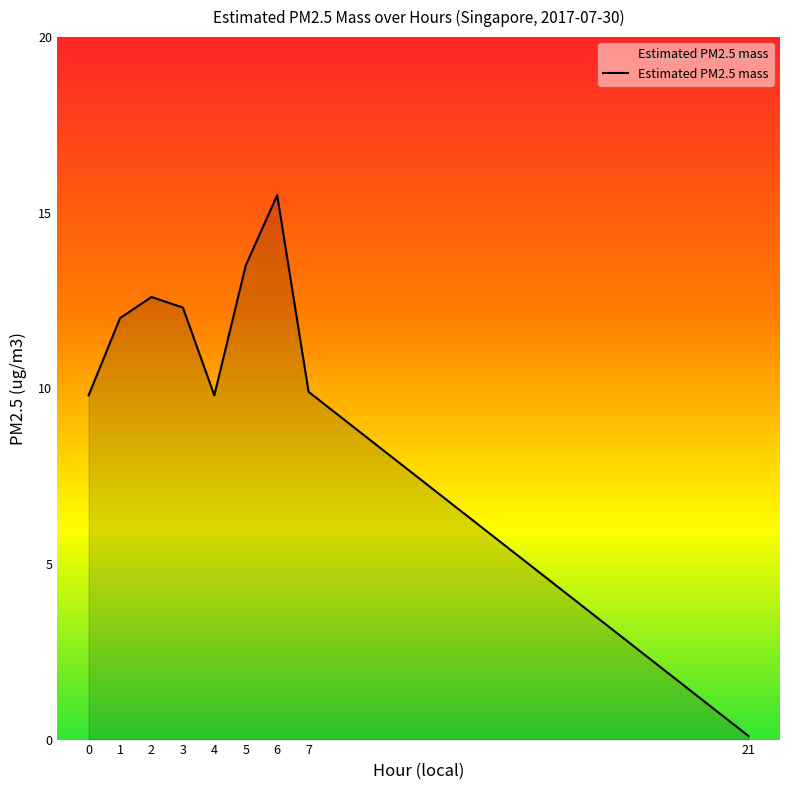

What is the difference between the second highest and minimum values?

13.4